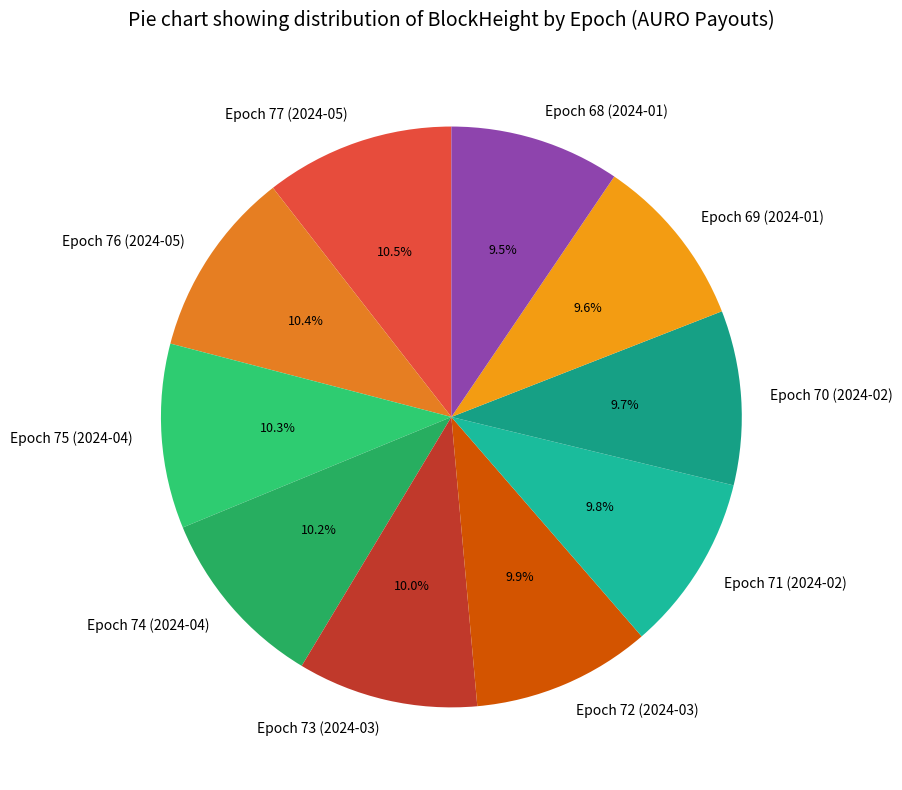

True or false: Epoch 70 (2024-02) accounts for 10% of the total.

True